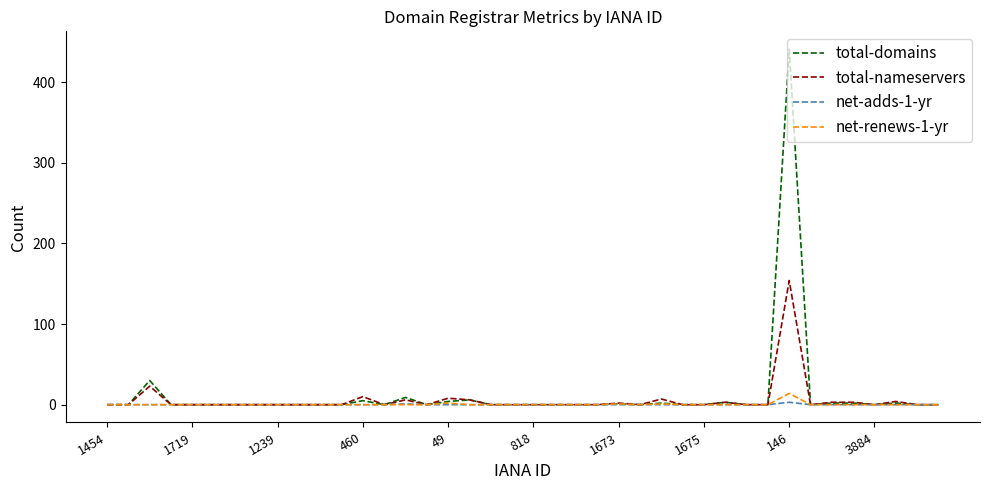

Which series has the widest spread of values?

total-domains